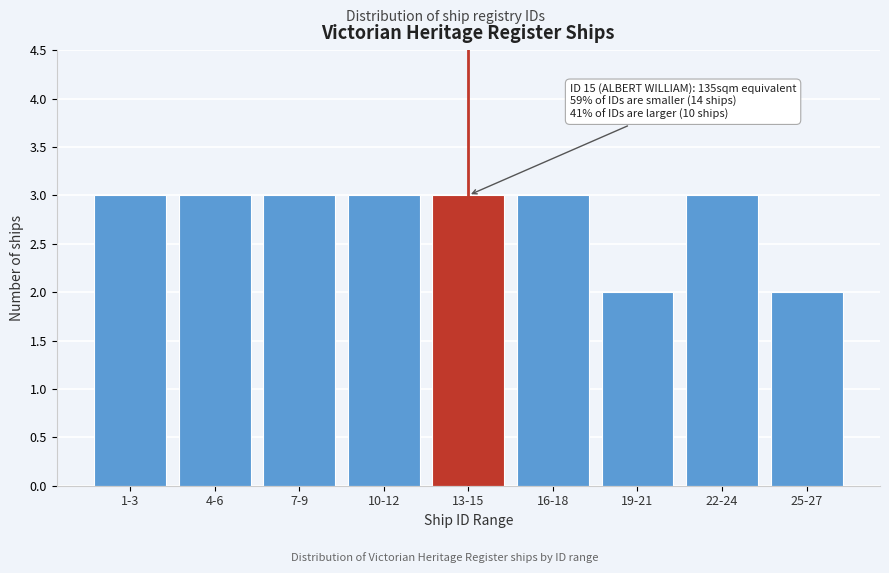

Reading left to right, extract all data points from this chart.

1-3=3	4-6=3	7-9=3	10-12=3	13-15=3	16-18=3	19-21=2	22-24=3	25-27=2